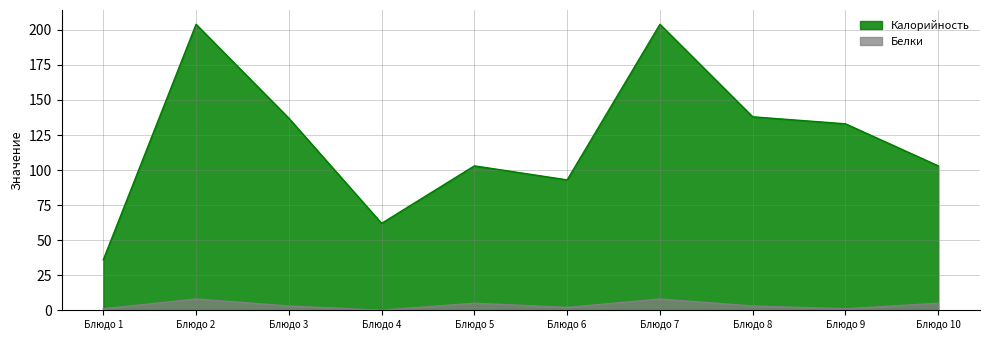

List the series in order of their overall mean, lowest first.

Белки, Калорийность